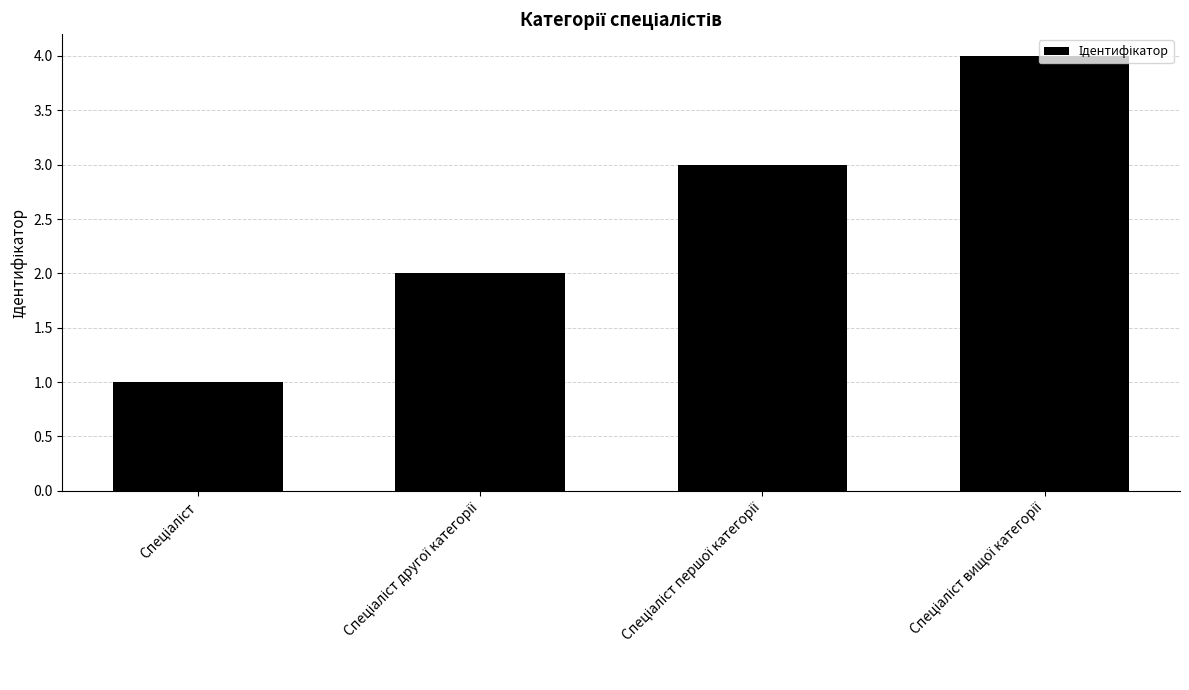

What is the difference between the maximum and minimum values?

3